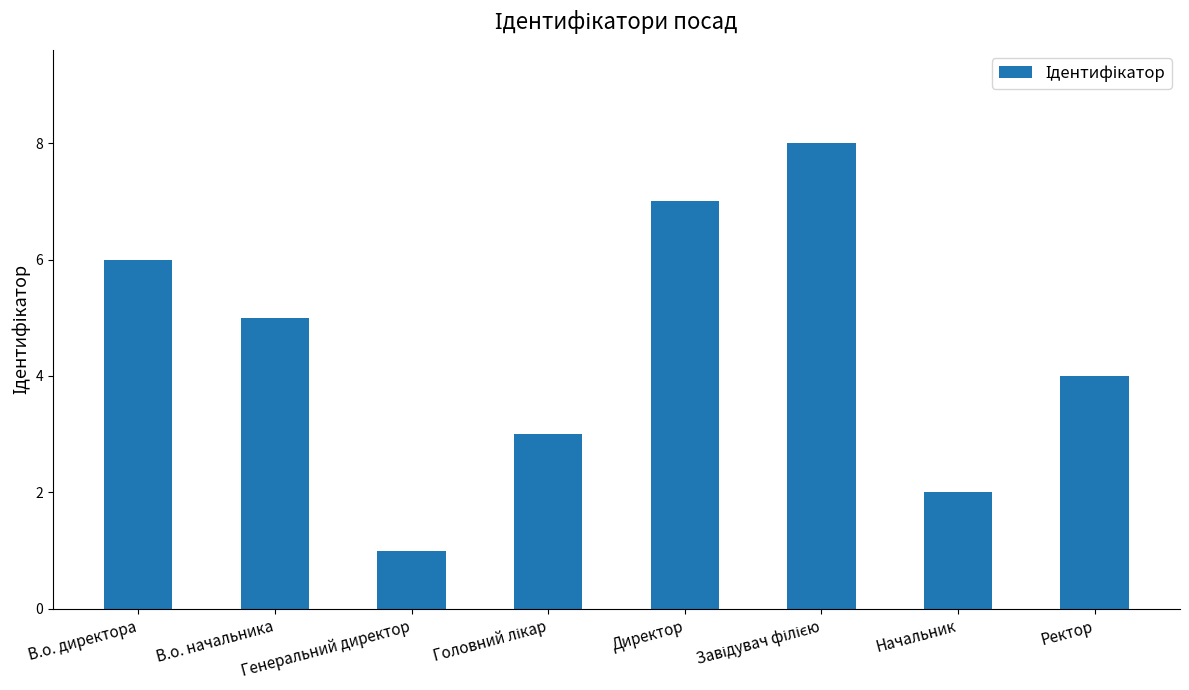

Reading left to right, list all the values displayed in this chart.

6	5	1	3	7	8	2	4